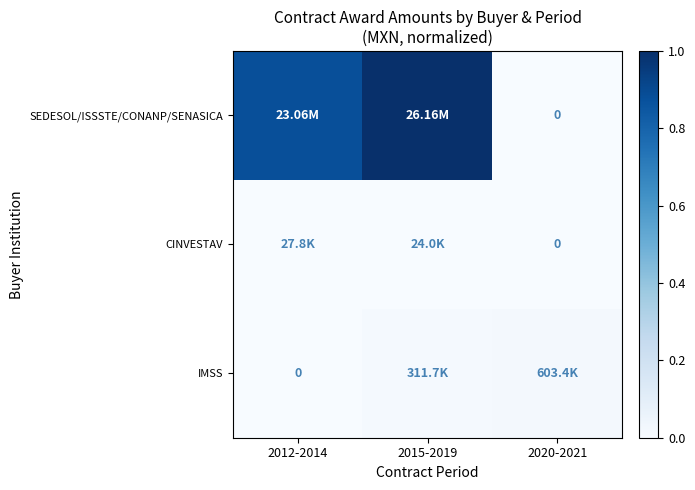

What is the difference between the second highest and minimum values in the SEDESOL/ISSSTE/CONANP/SENASICA series?

0.9